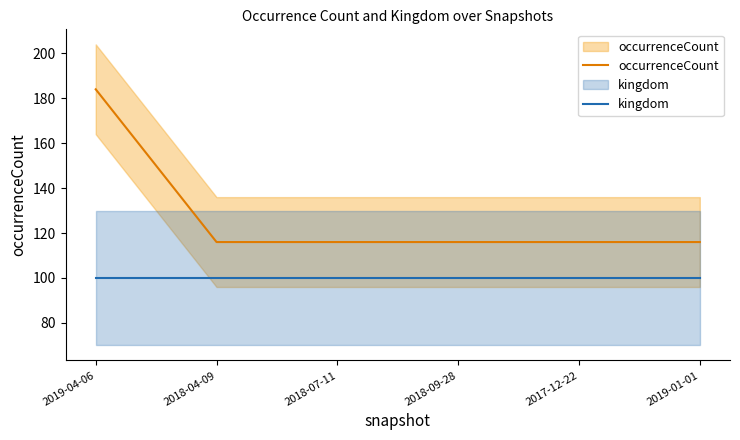

At how many categories does at least one series exceed 170?

1